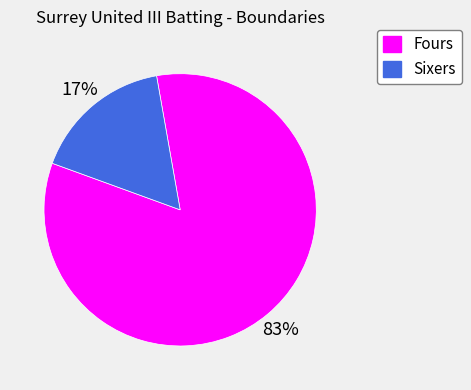

Which category has the biggest portion of the pie?

Fours